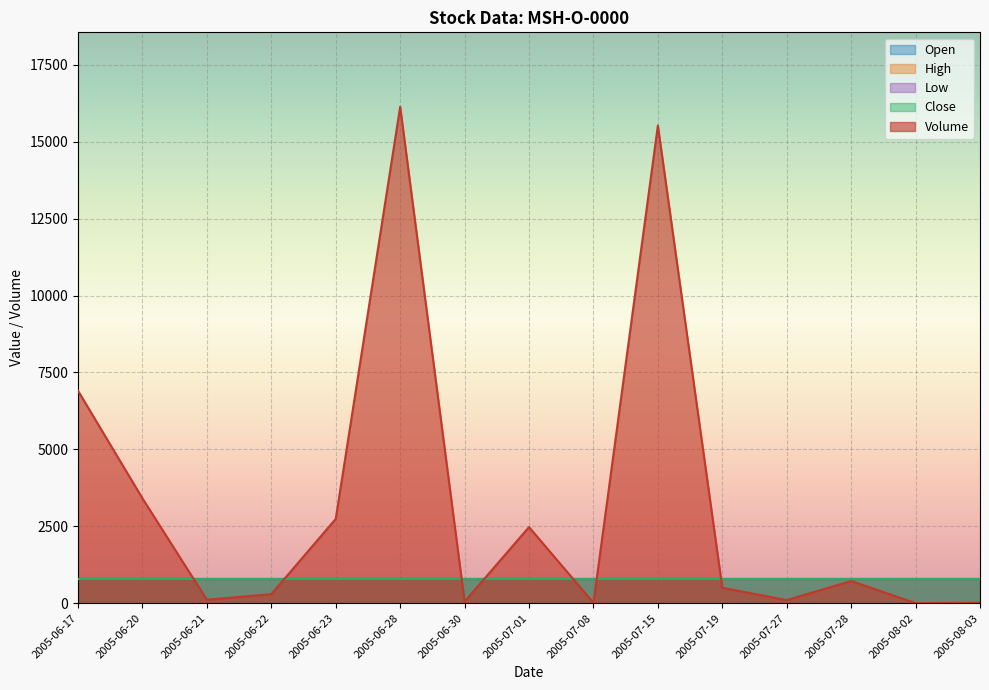

Between 2005-07-19 and 2005-07-27, which series saw the biggest shift?

Volume